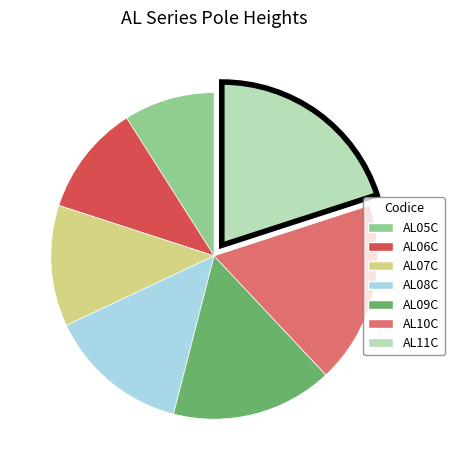

True or false: AL11C accounts for 25% of the total.

False